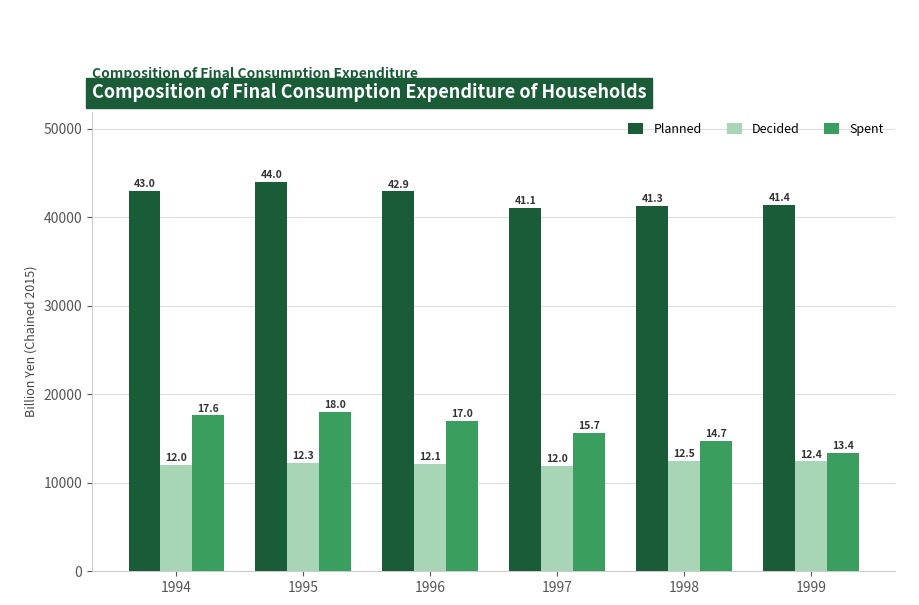

What are all the series names shown in the legend?

Planned, Decided, Spent